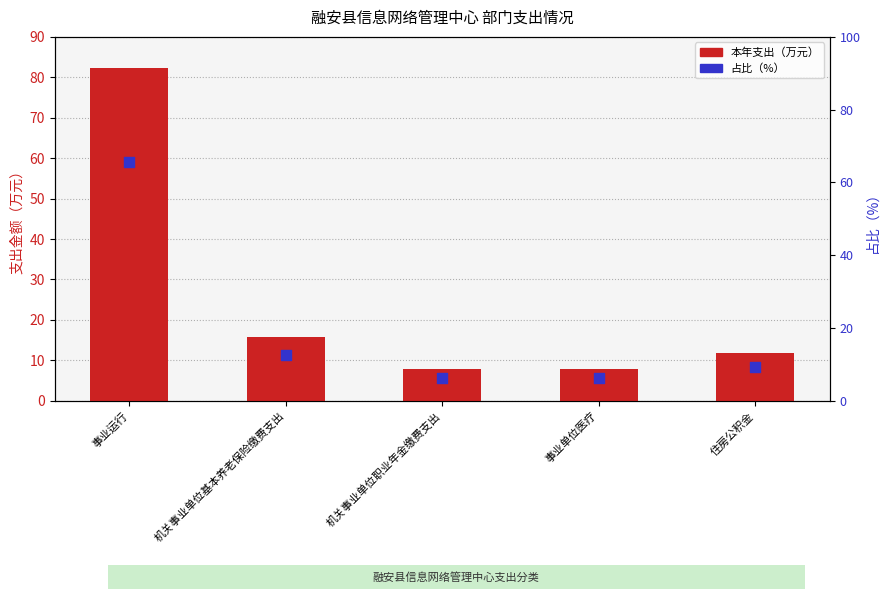

At how many categories does at least one series exceed 51?

1